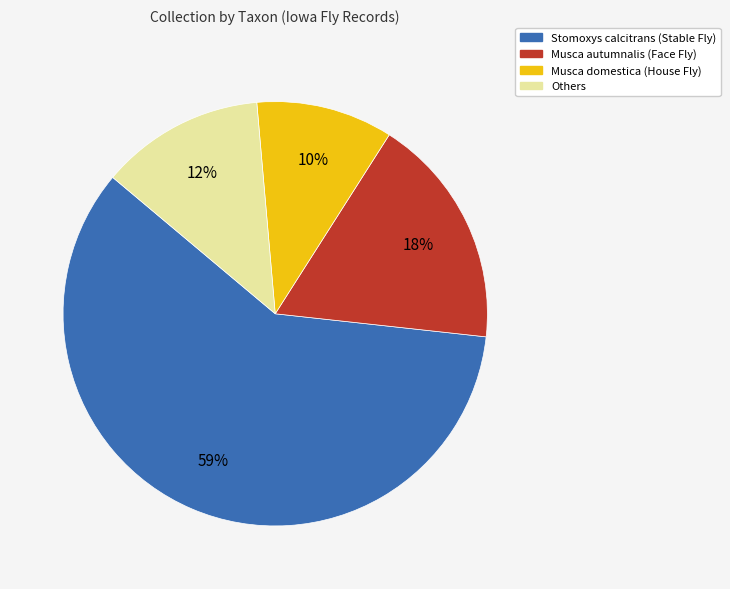

To the nearest percent, what is the average slice percentage?

25%